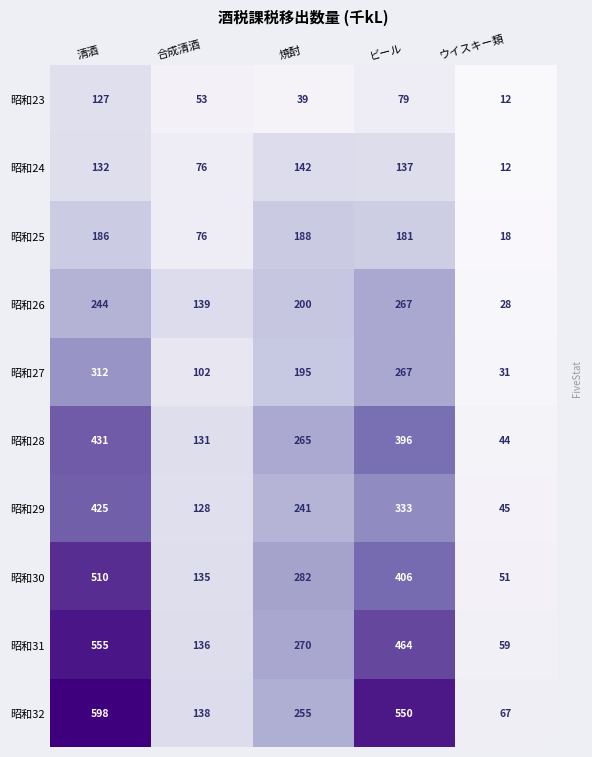

Rank the series by their maximum value, from lowest to highest.

昭和23, 昭和24, 昭和25, 昭和26, 昭和27, 昭和29, 昭和28, 昭和30, 昭和31, 昭和32